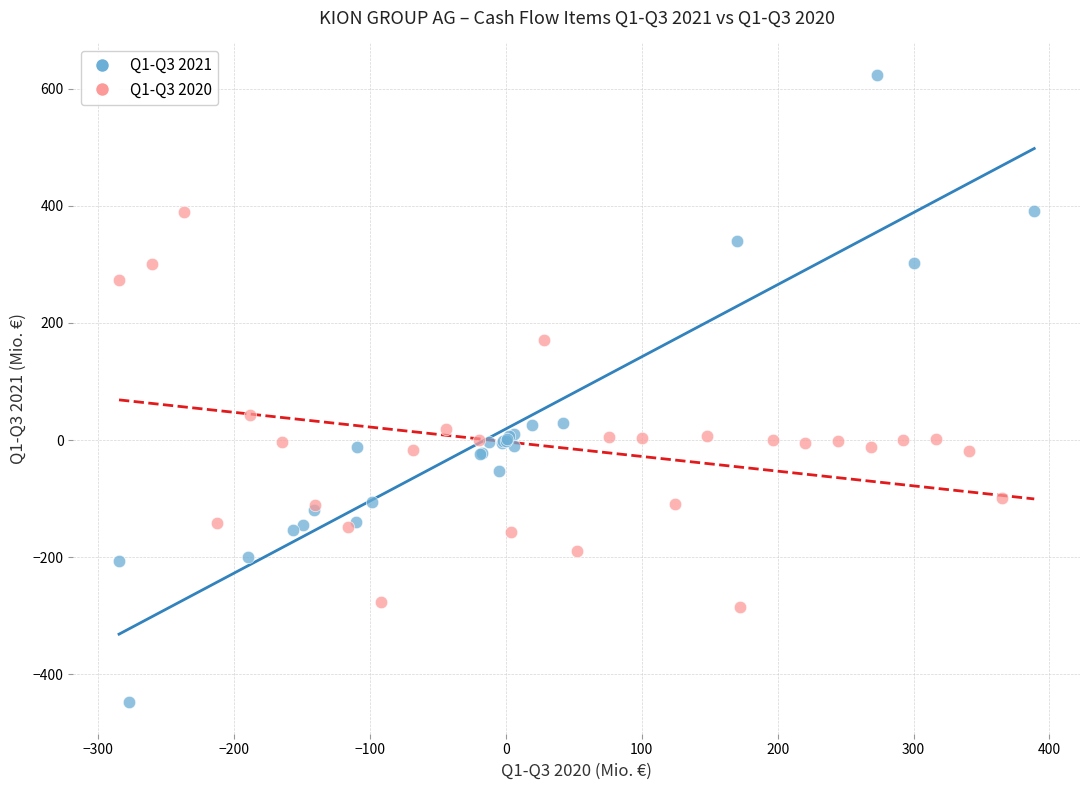

What are all the series names shown in the legend?

Q1-Q3 2021, Q1-Q3 2020